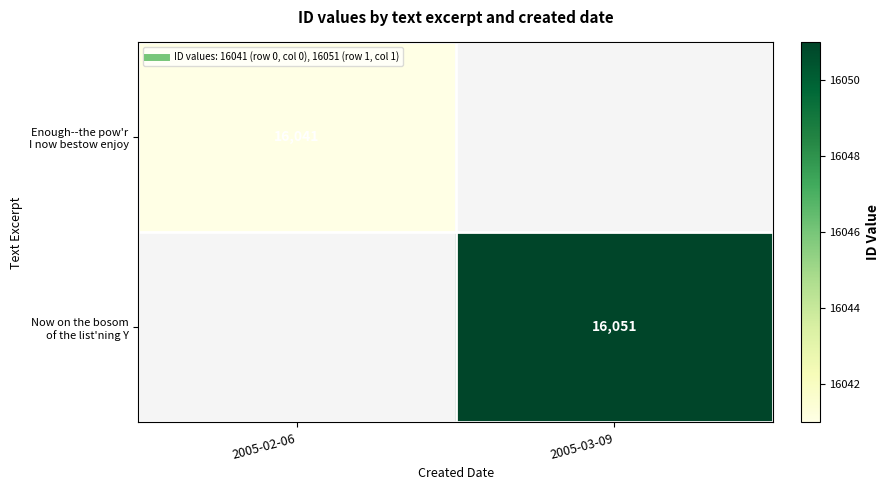

Is the value of Enough--the pow'r I now bestow enjoy at 2005-02-06 greater than the value of Now on the bosom of the list'ning Y at 2005-03-09?

No